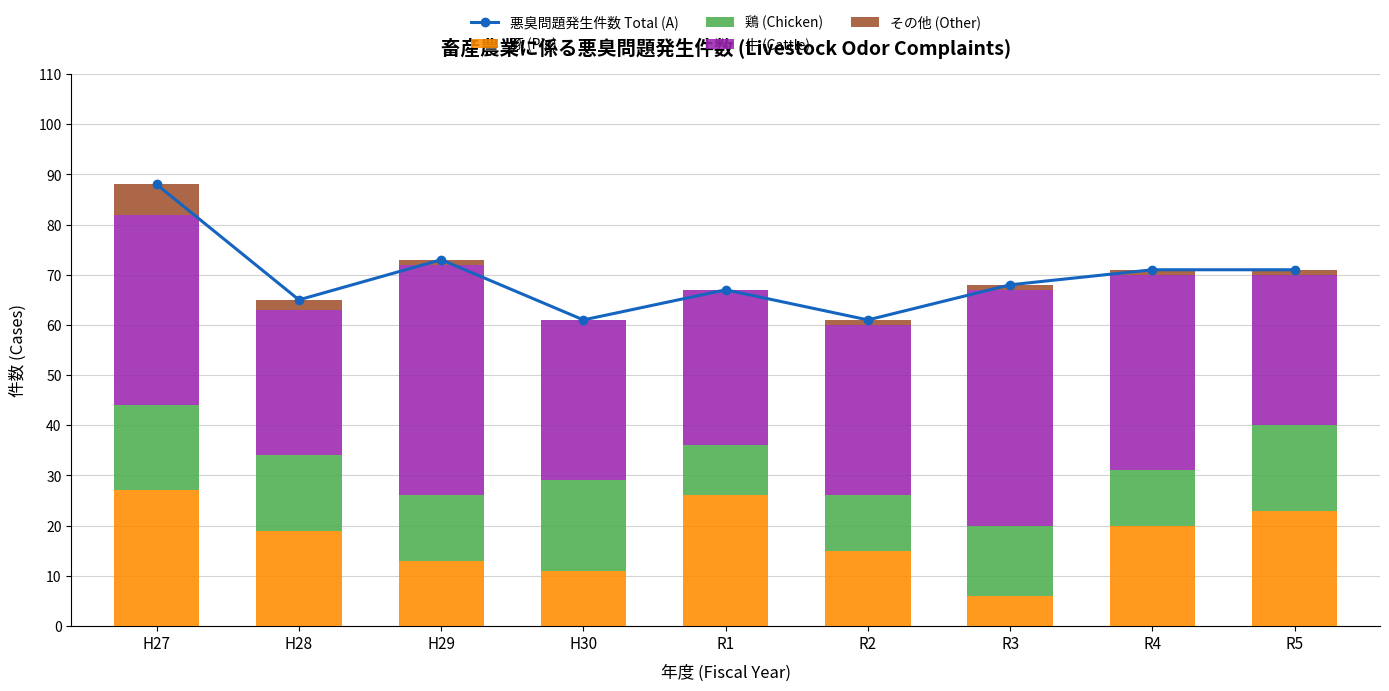

What is the spread (max minus min) of values at R4?

70